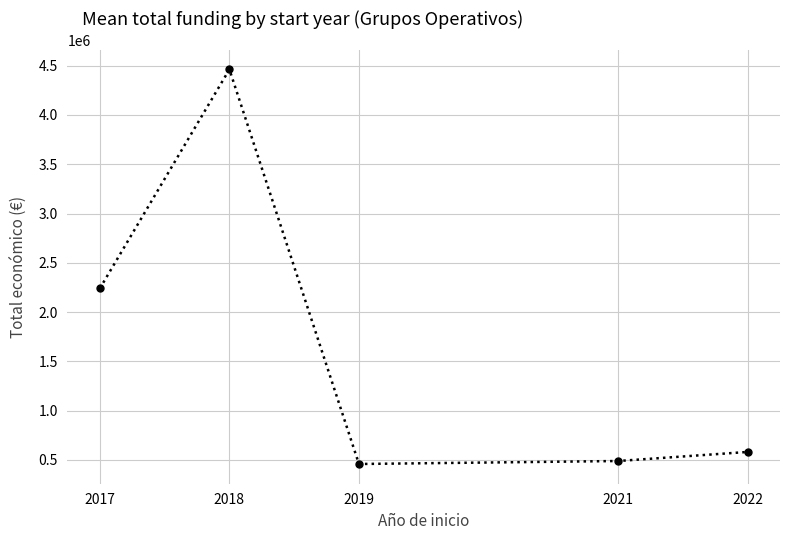

The value at 2021 is 489718.0. True or false?

True